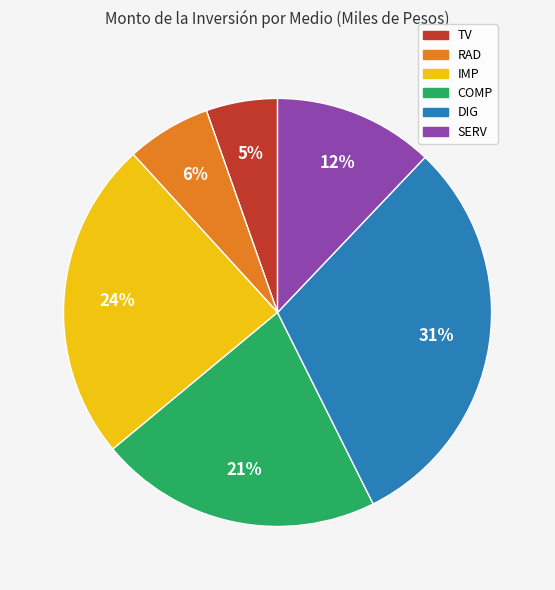

Approximately how many times larger is the value at IMP compared to COMP?

1.1